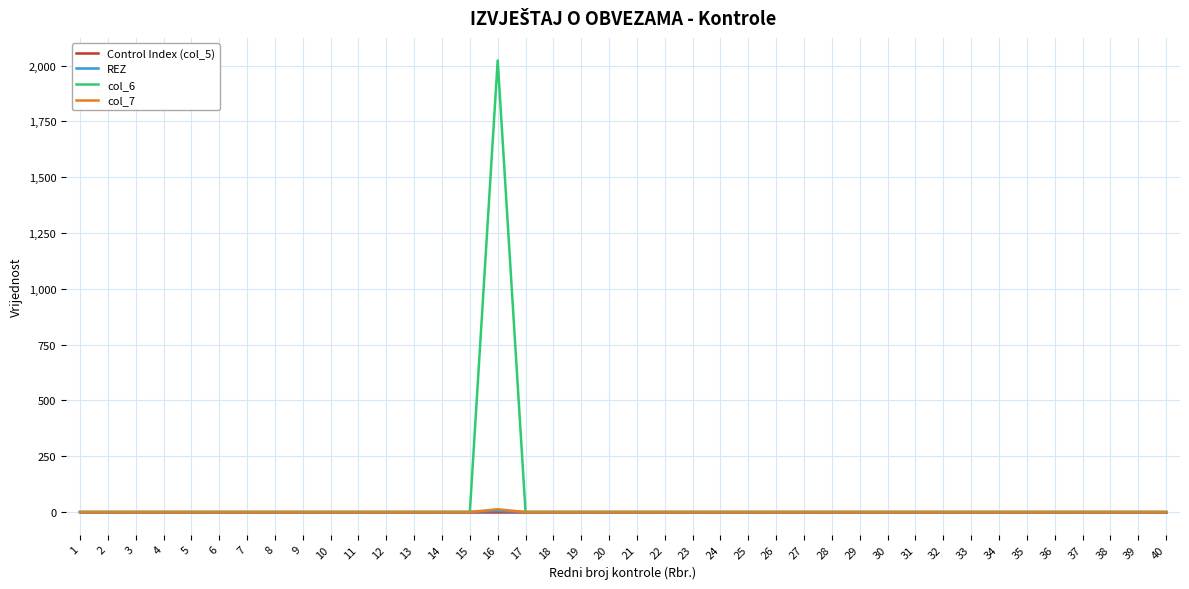

The value of col_6 at 6 is 1167. True or false?

False